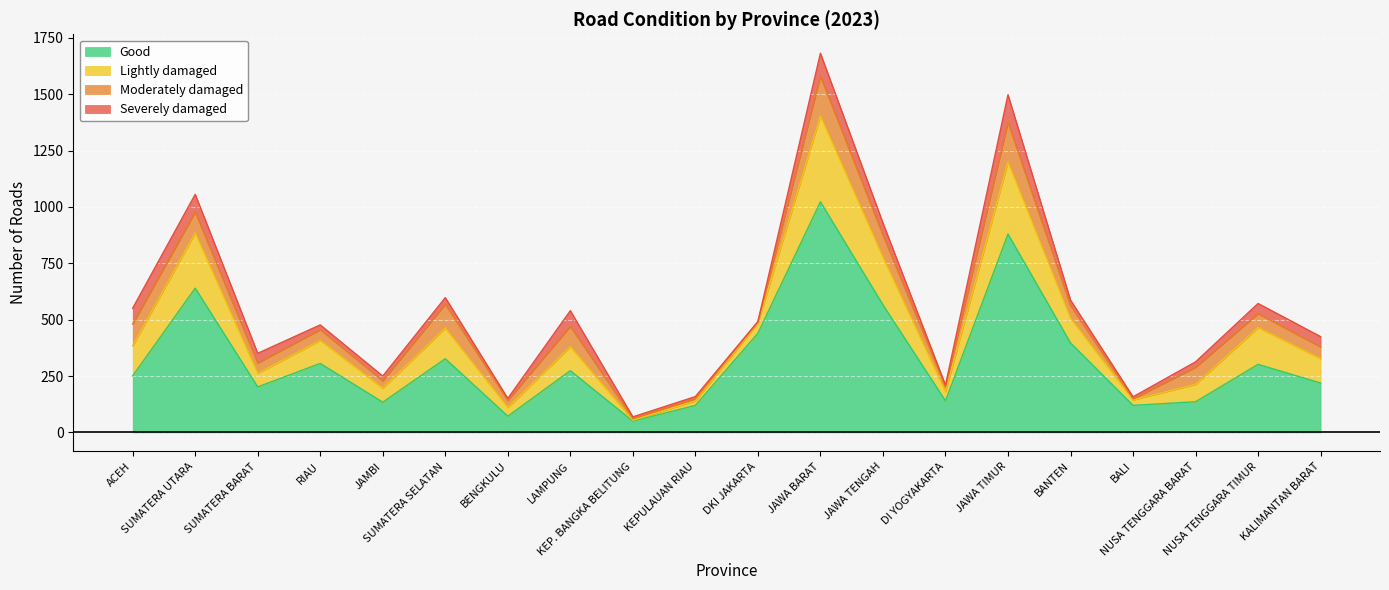

What is the approximate value of Good at JAMBI, to the nearest 10?

130